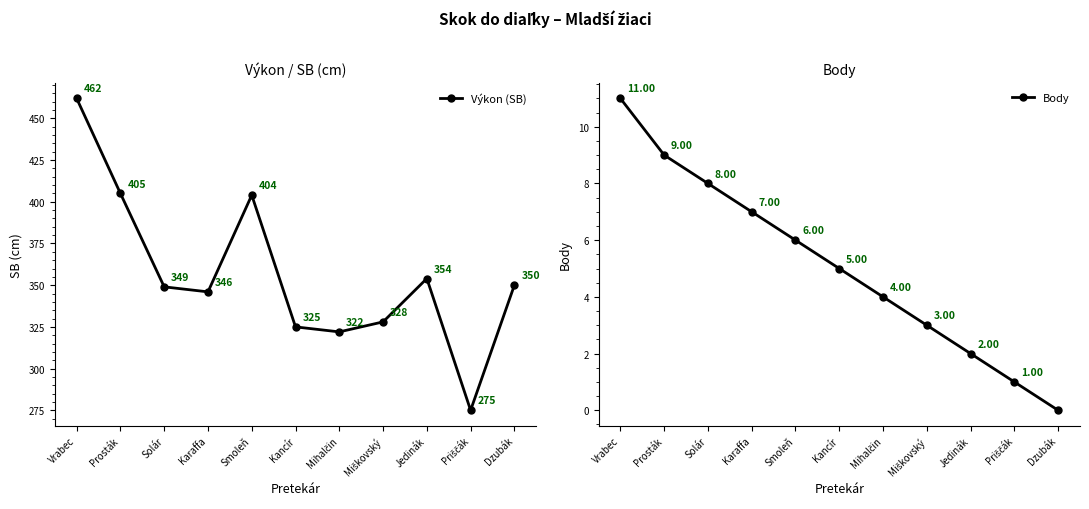

What is the difference between the second highest and second lowest values in the Body series?

8